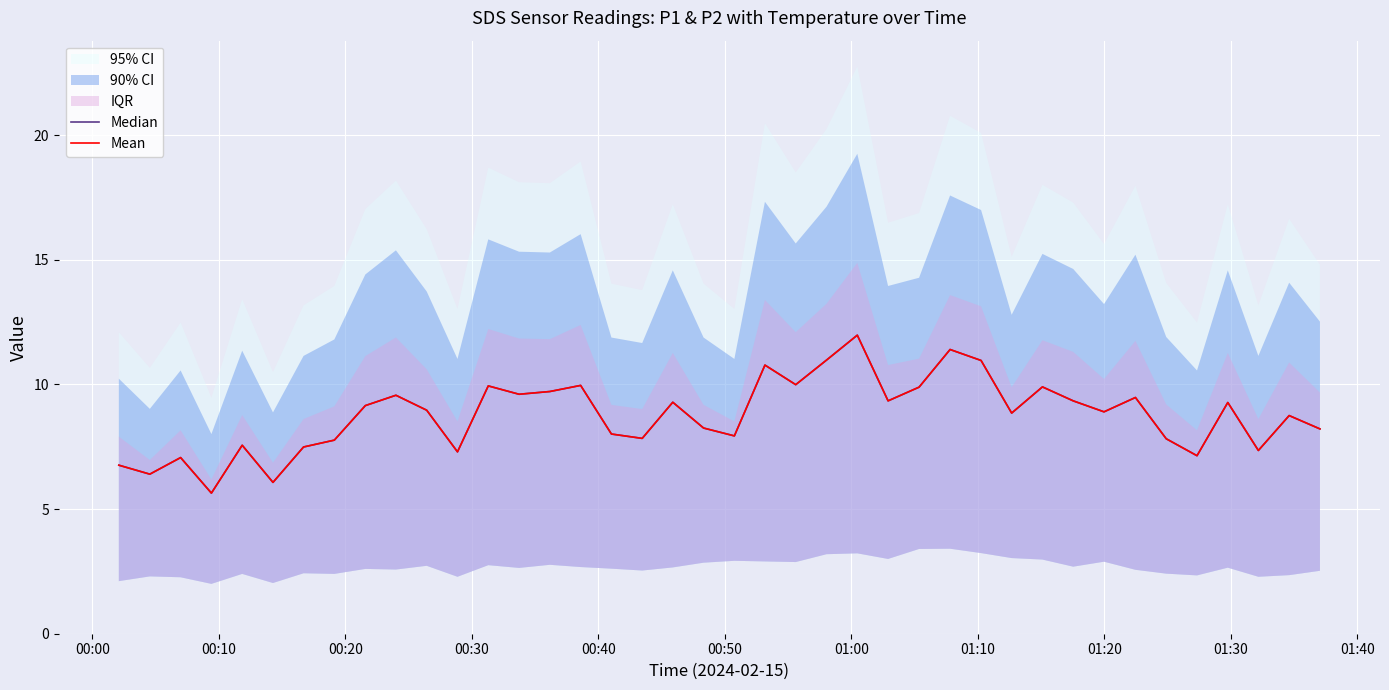

Which series has the largest total across all categories?

Median